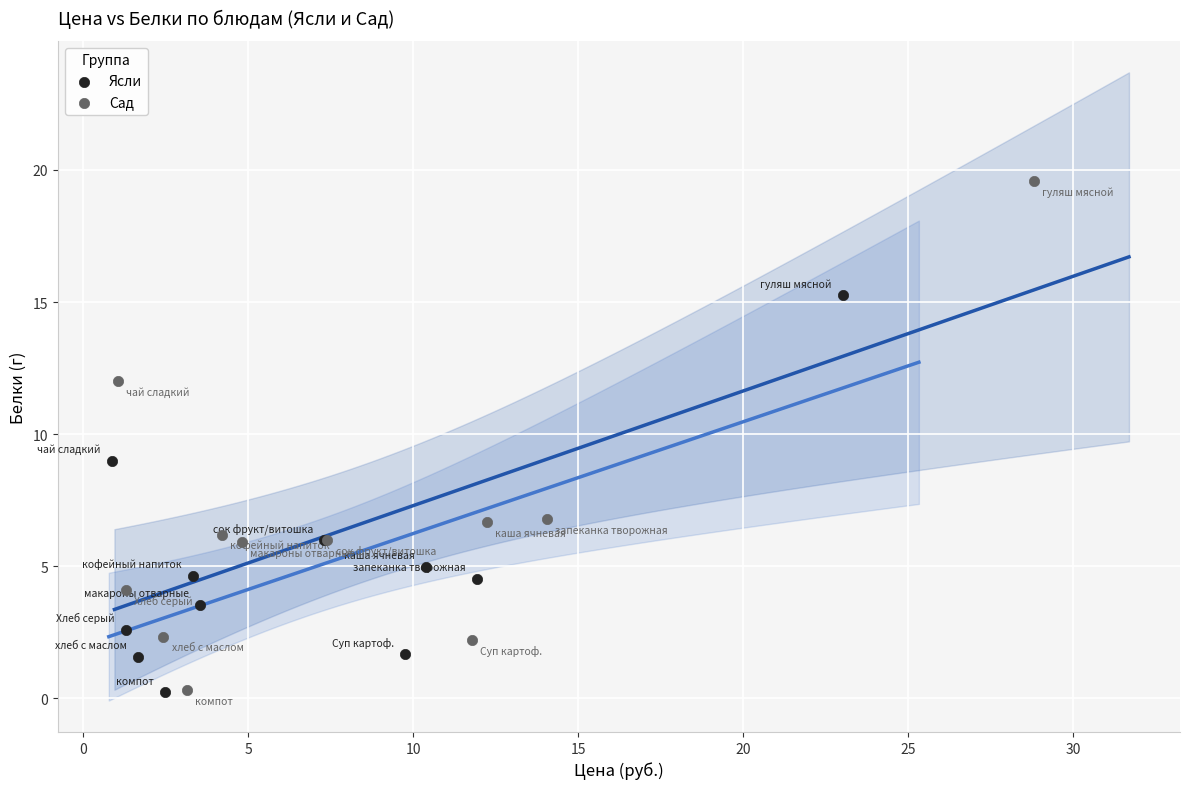

Which series has the largest Y range (max minus min)?

Сад